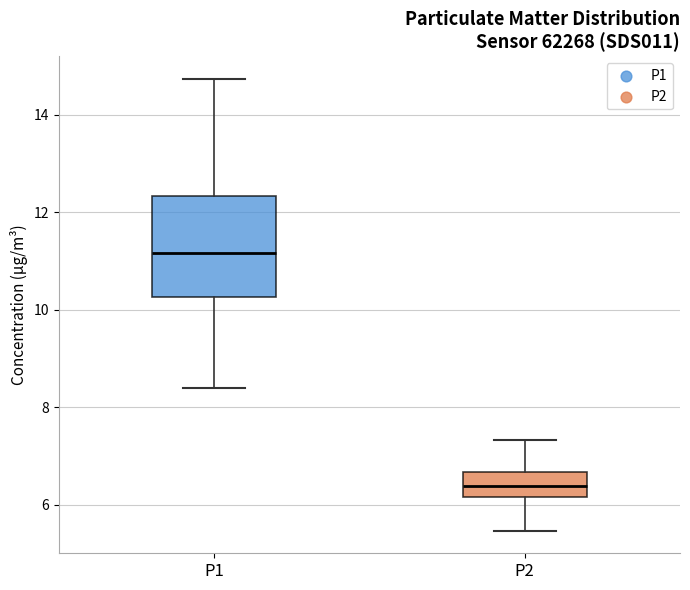

Reading left to right, read every box against the y-axis: the position of its median line, the range the box covers, and the ends of its whiskers. The values are not printed on the chart, so give them approximately, as read against the axis.

P1: median 11.2, box 10.2 to 12.4, whiskers 8.4 to 14.8
P2: median 6.4, box 6.2 to 6.6, whiskers 5.4 to 7.4